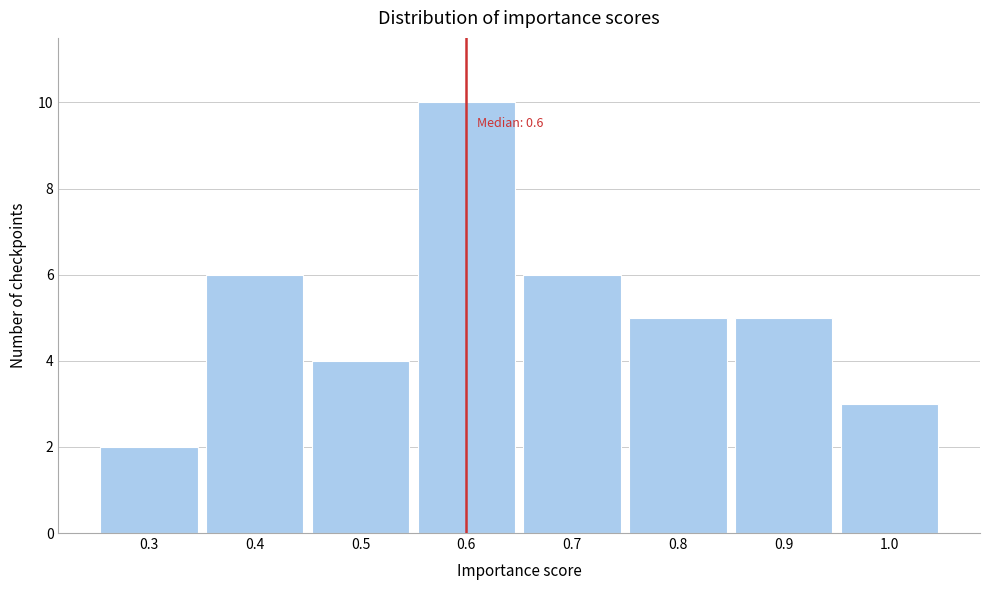

Which range on the x-axis has the tallest bar?

0.55 to 0.65